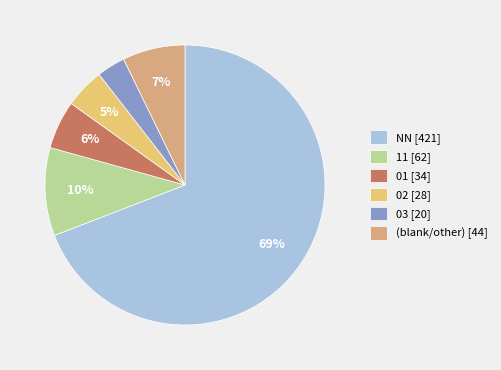

How many segments does this pie chart have?

6